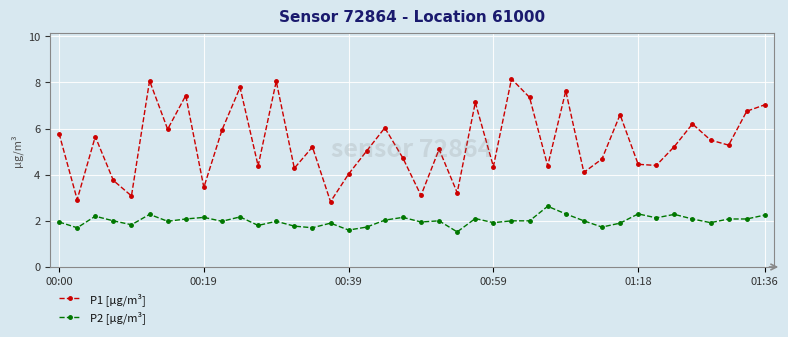

Which series has the widest spread of values?

P1 [µg/m³]